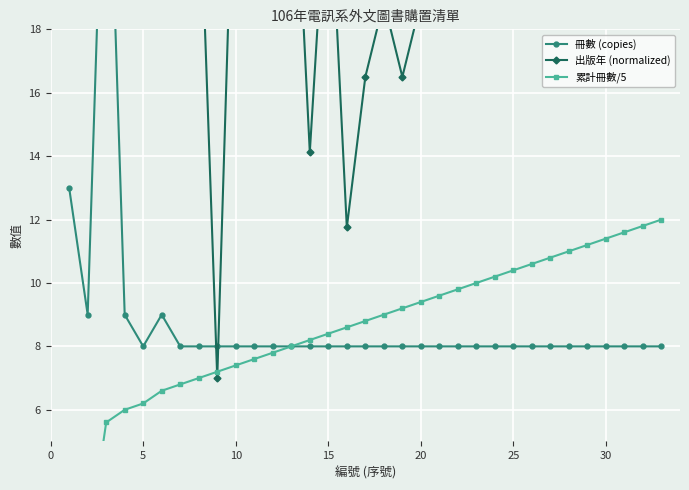

True or false: 累計冊數/5 and 冊數 (copies) cross at least once.

False